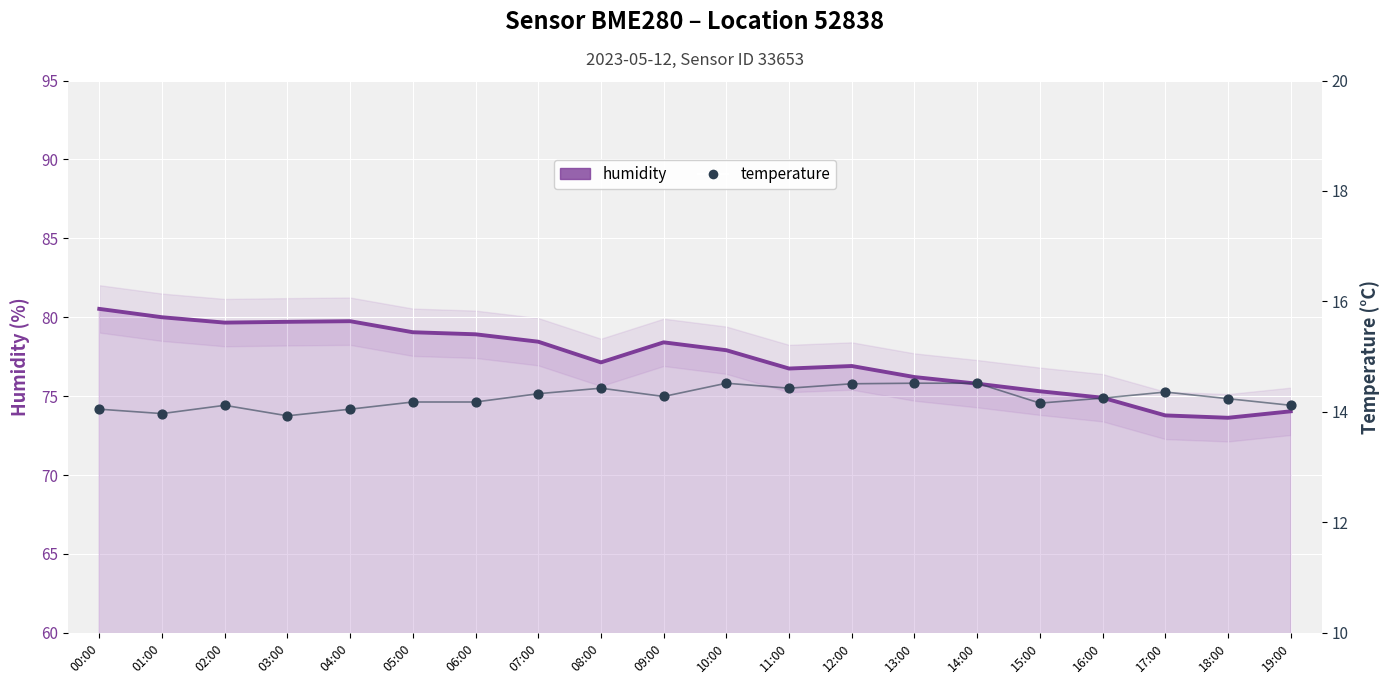

Is the value of temperature at 03:00 greater than the value of humidity at 10:00?

No